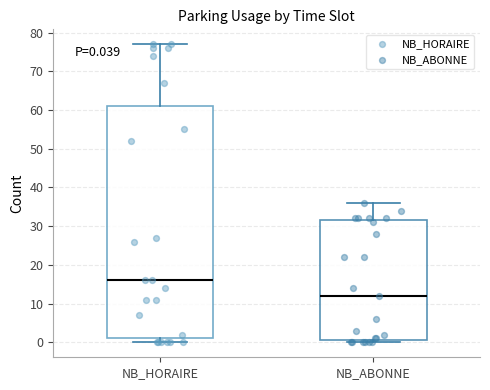

Which box's median line is the lowest?

NB_ABONNE